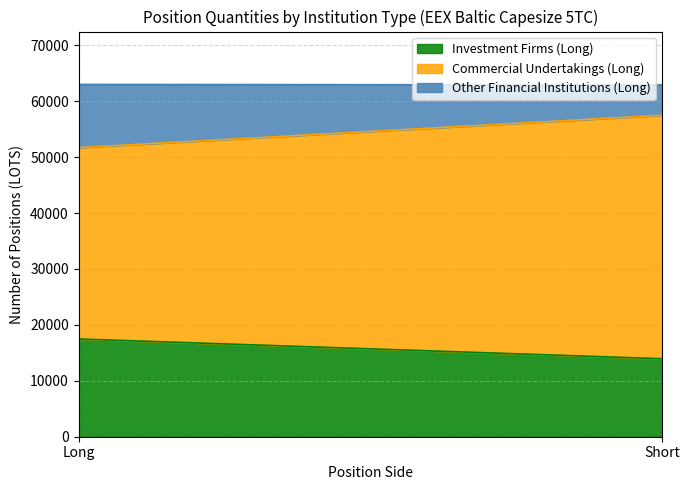

Between Long and Short, which is larger?

Long